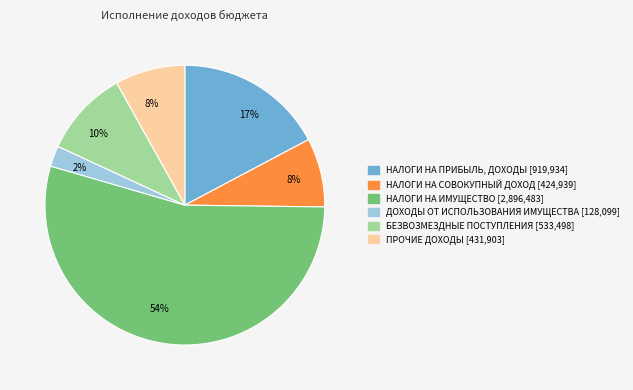

Is there any slice that represents more than half of the pie?

Yes